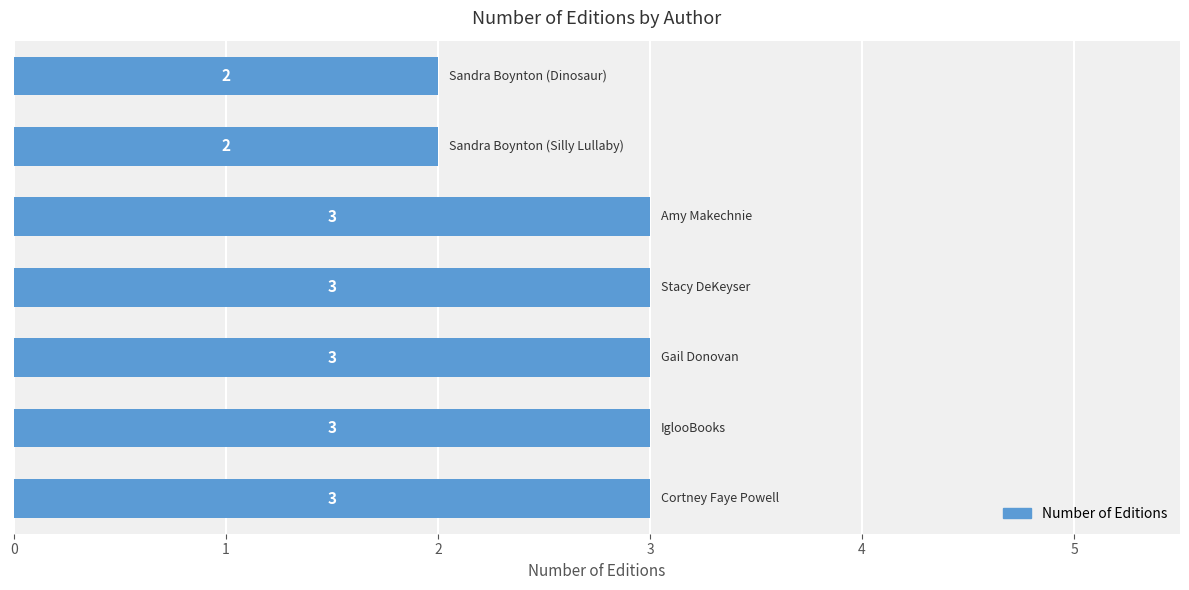

What is the maximum value shown in the chart?

3